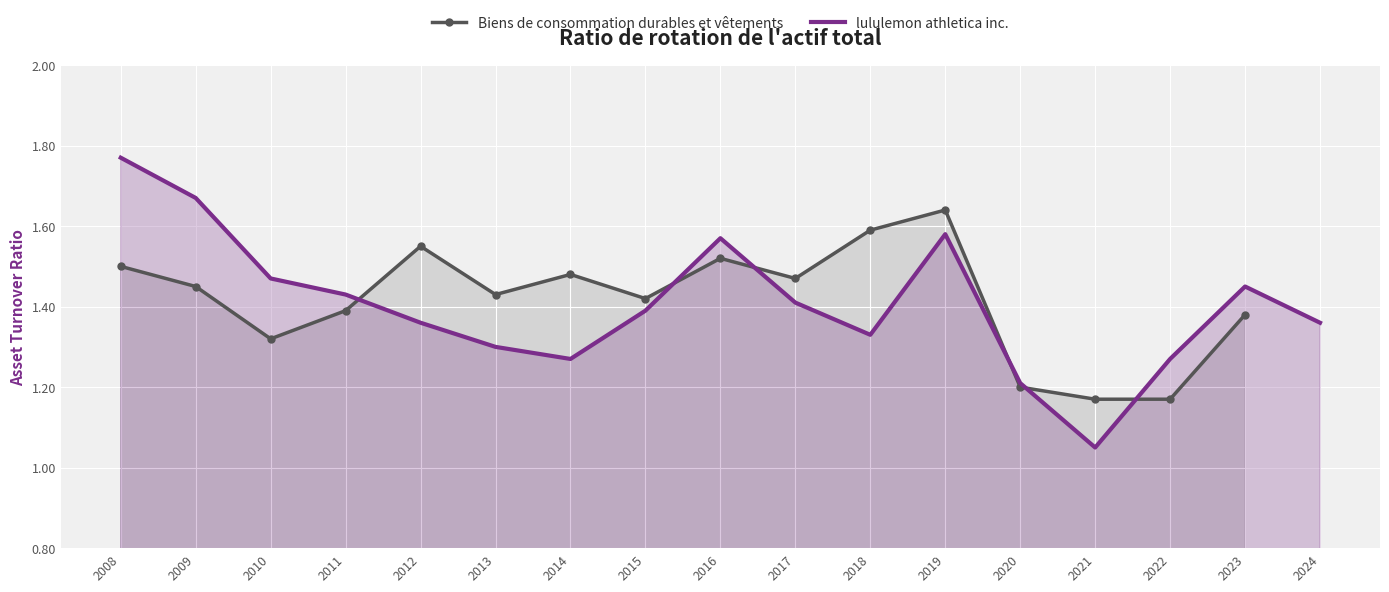

What is the value of the Biens de consommation durables et vêtements point at the 12th from the left?

1.6